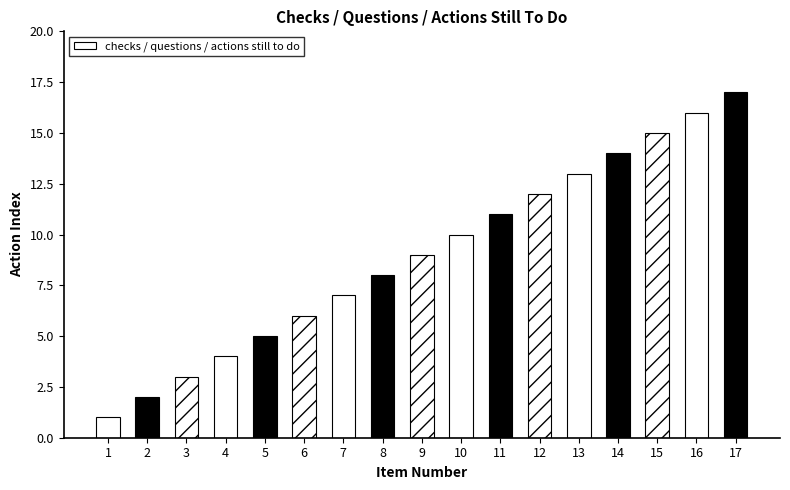

Reading right to left, extract all data points from this chart.

17=17	16=16	15=15	14=14	13=13	12=12	11=11	10=10	9=9	8=8	7=7	6=6	5=5	4=4	3=3	2=2	1=1